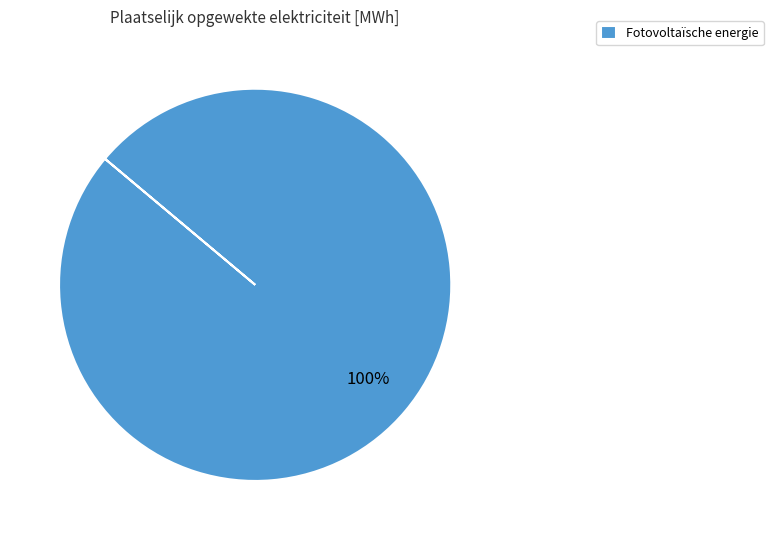

The Fotovoltaïsche energie slice represents 100% of the pie. True or false?

True